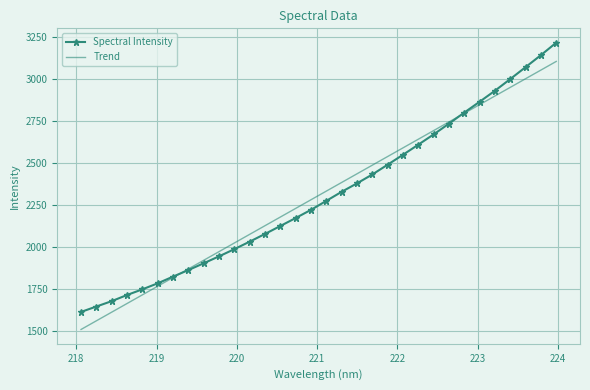

What is the average value?

2308.4